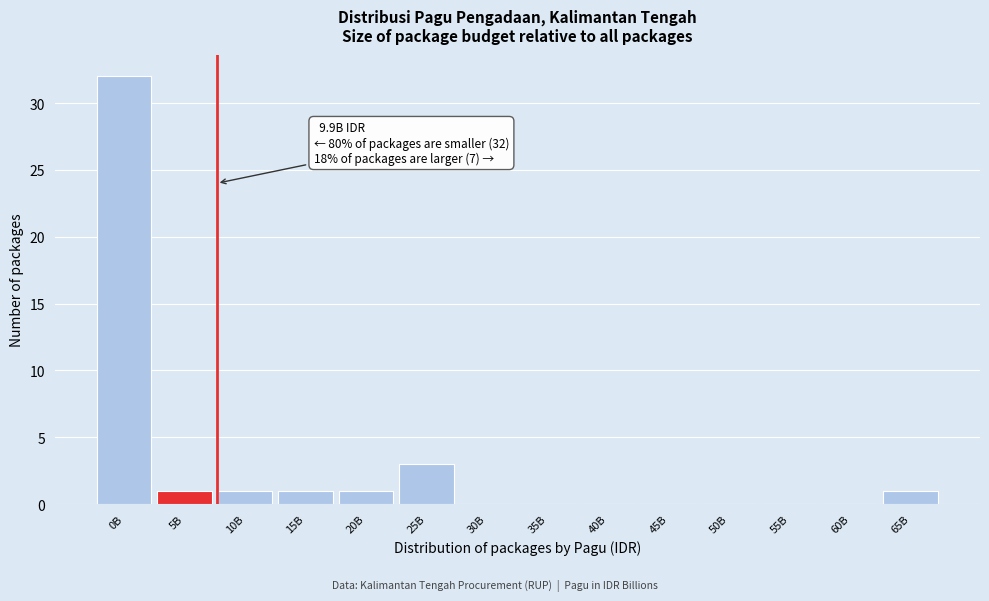

Reading right to left, extract all data points from this chart.

65B=1	60B=0	55B=0	50B=0	45B=0	40B=0	35B=0	30B=0	25B=3	20B=1	15B=1	10B=1	5B=1	0B=32